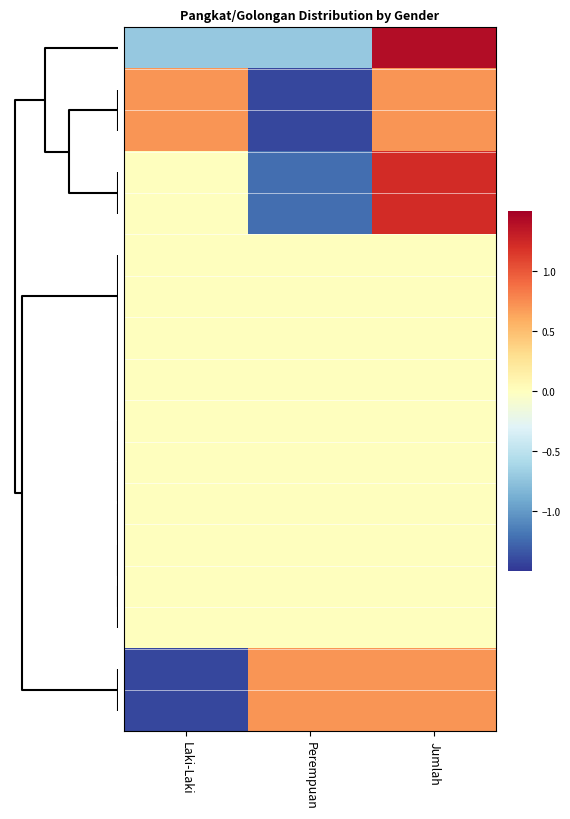

At how many categories does at least one series exceed 0?

3